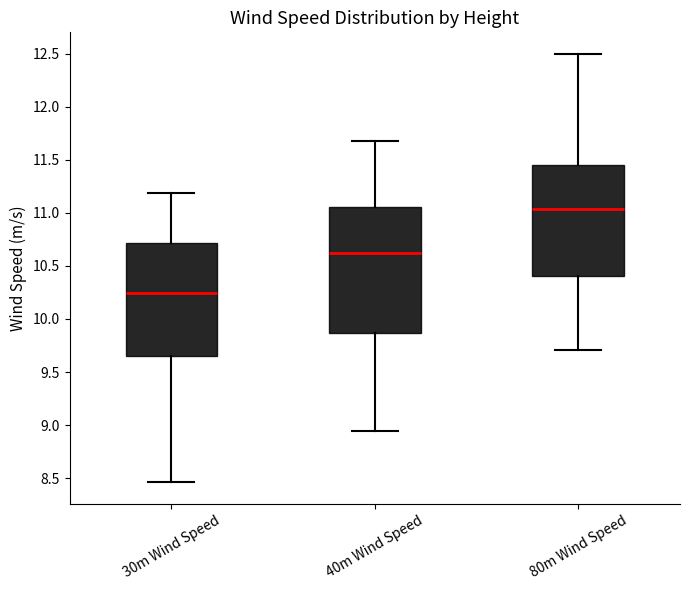

Where does the lower whisker of the box for 40m Wind Speed end on the y-axis? The values are not printed on the chart, so give them approximately, as read against the axis.

8.95